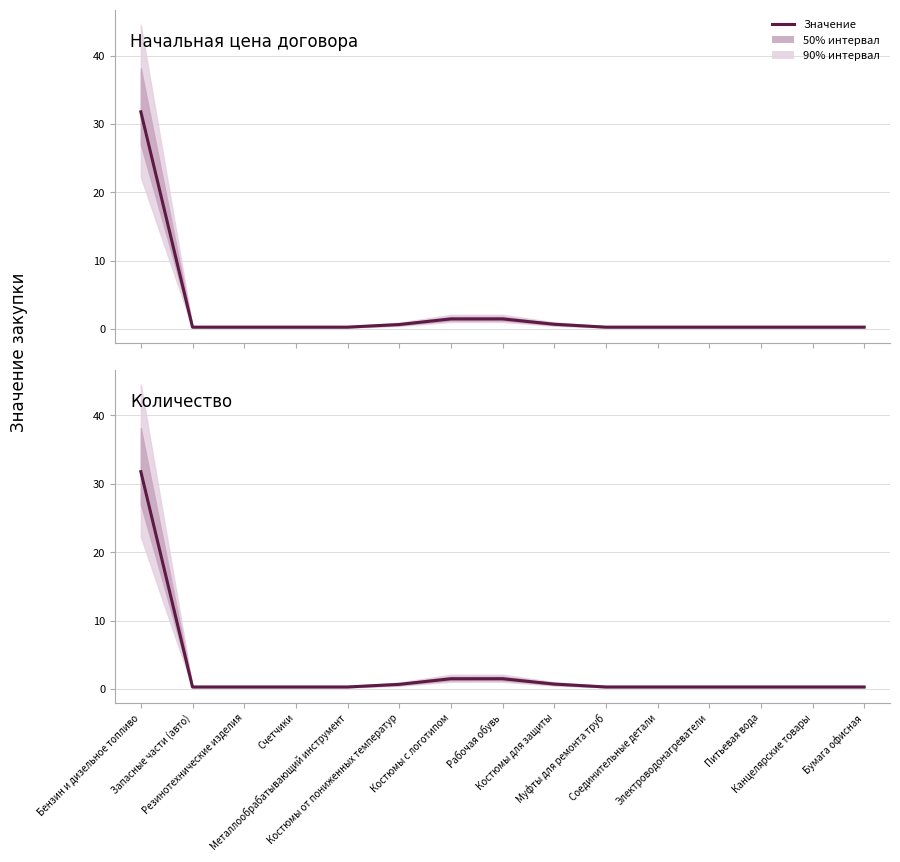

Which series has the largest total across all categories?

Начальная цена договора